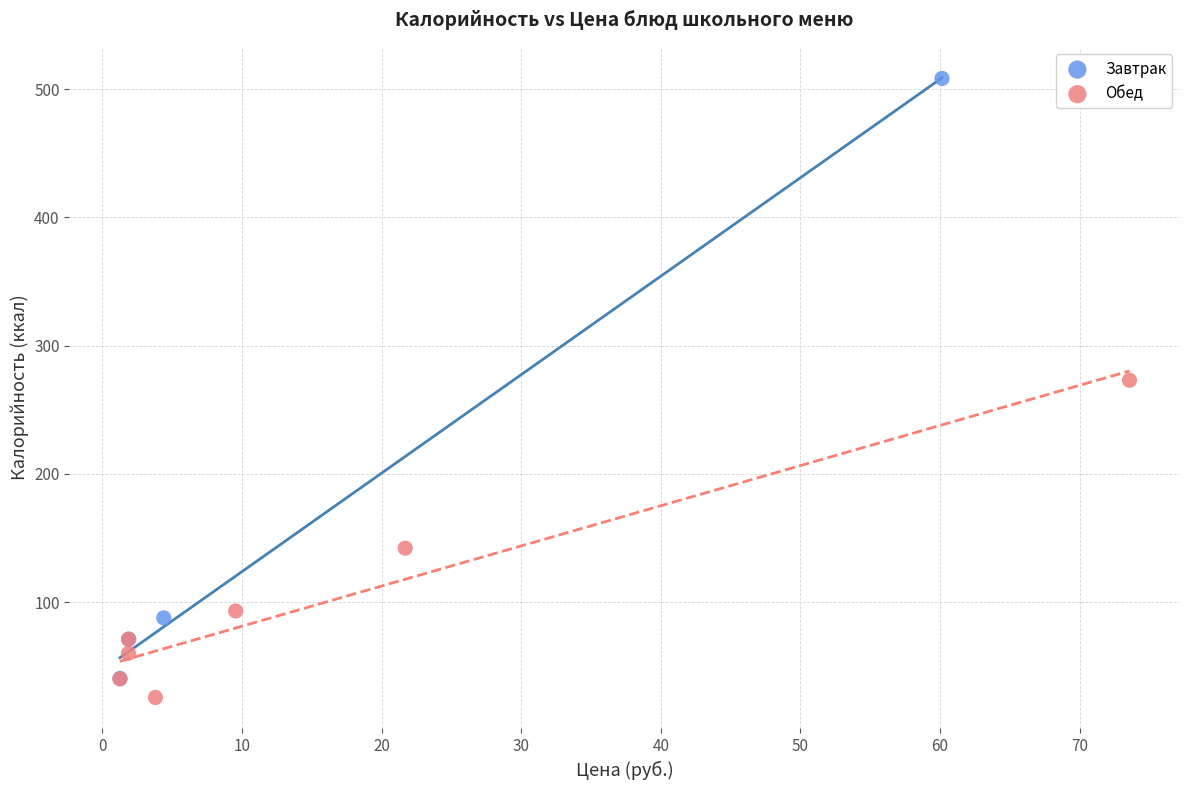

Which series has the widest spread of Y values?

Завтрак